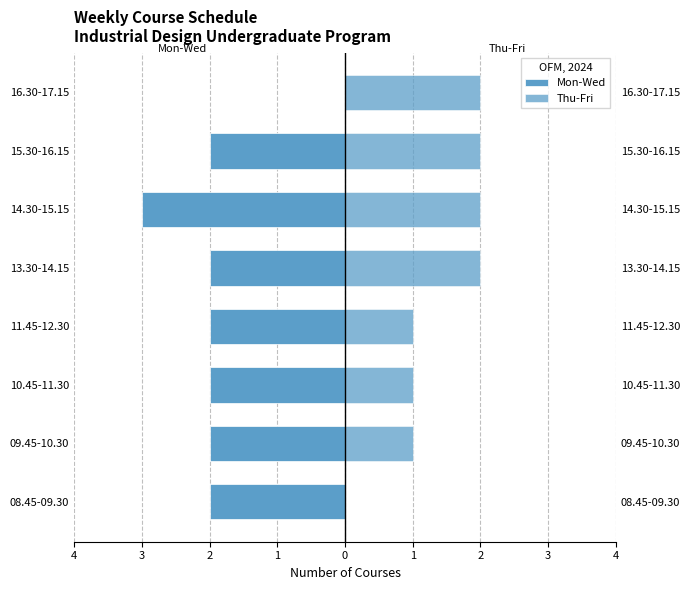

Reading right to left, extract all data points from this chart.

Mon-Wed: 0	-2	-3	-2	-2	-2	-2	-2
Thu-Fri: 2	2	2	2	1	1	1	0